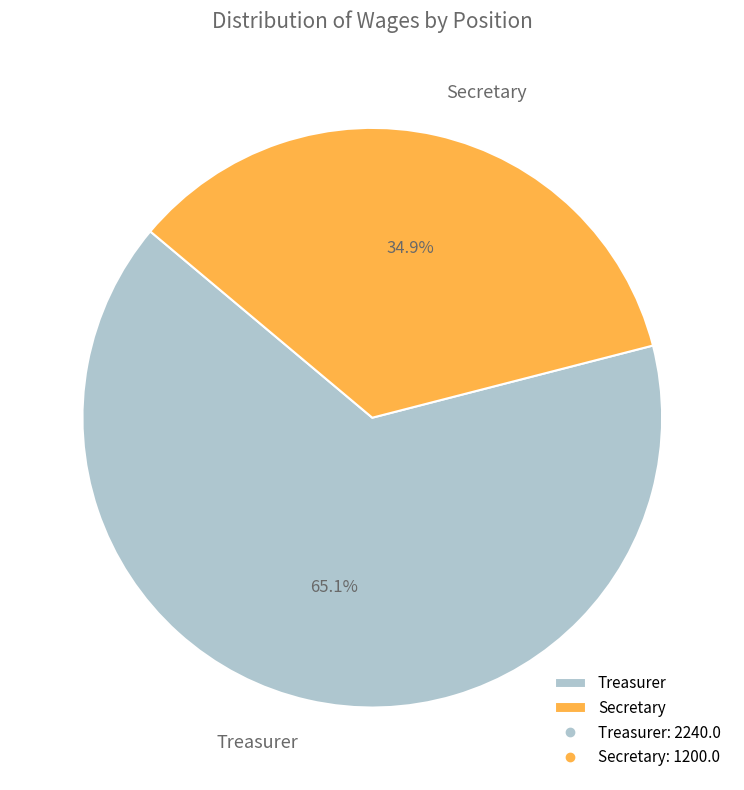

The Secretary slice represents 35% of the pie. True or false?

True